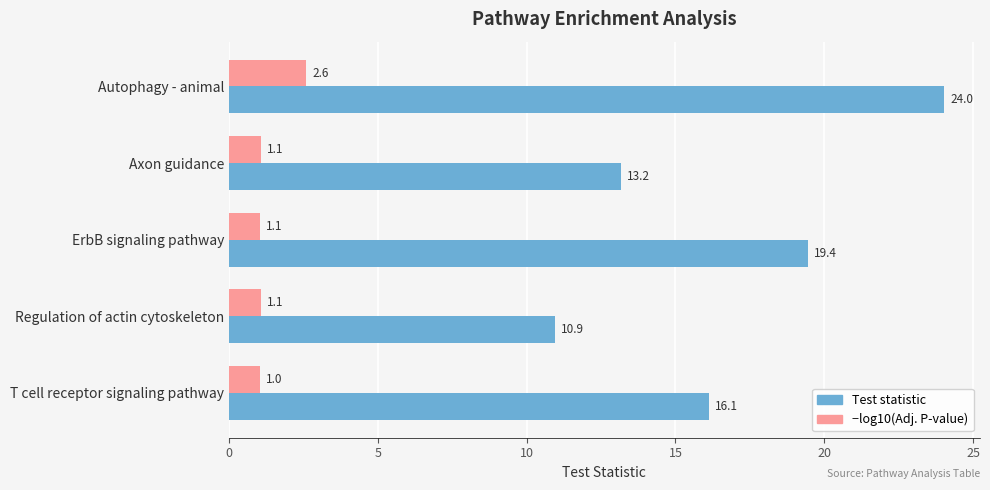

What is the total value across all series at Regulation of actin cytoskeleton?

12.0